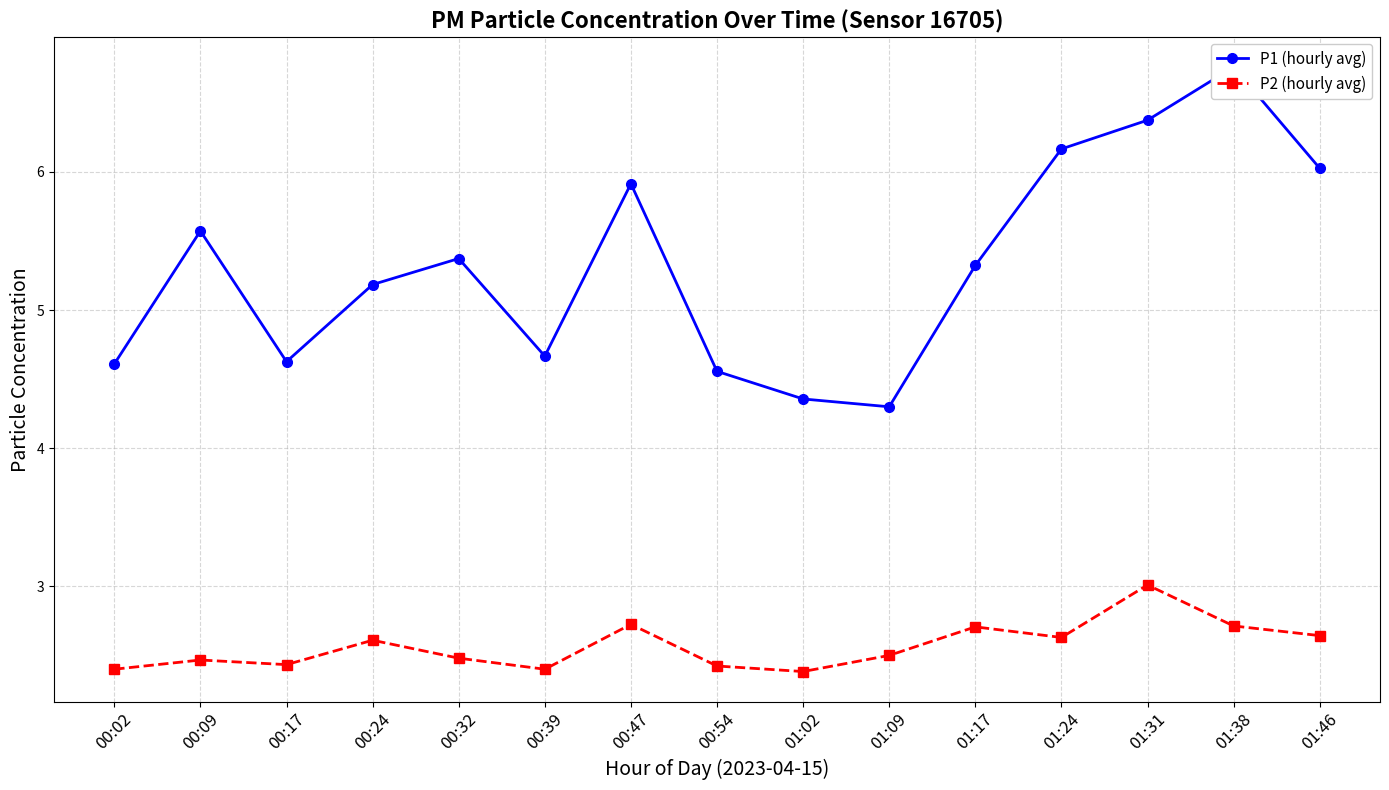

Reading right to left, what are all the values shown in this chart?

P1 (hourly avg): 6.0	6.8	6.4	6.2	5.3	4.3	4.4	4.6	5.9	4.7	5.4	5.2	4.6	5.6	4.6
P2 (hourly avg): 2.6	2.7	3.0	2.6	2.7	2.5	2.4	2.4	2.7	2.4	2.5	2.6	2.4	2.5	2.4